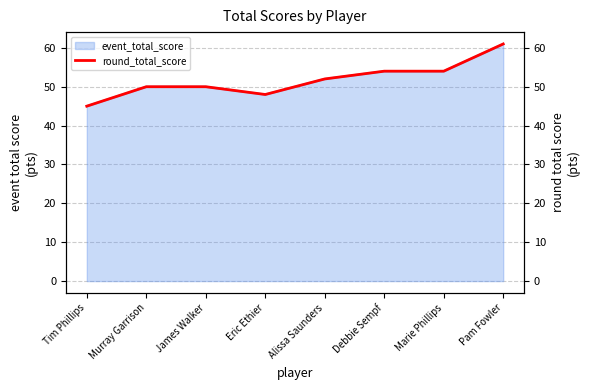

What is the sum of all values?

414